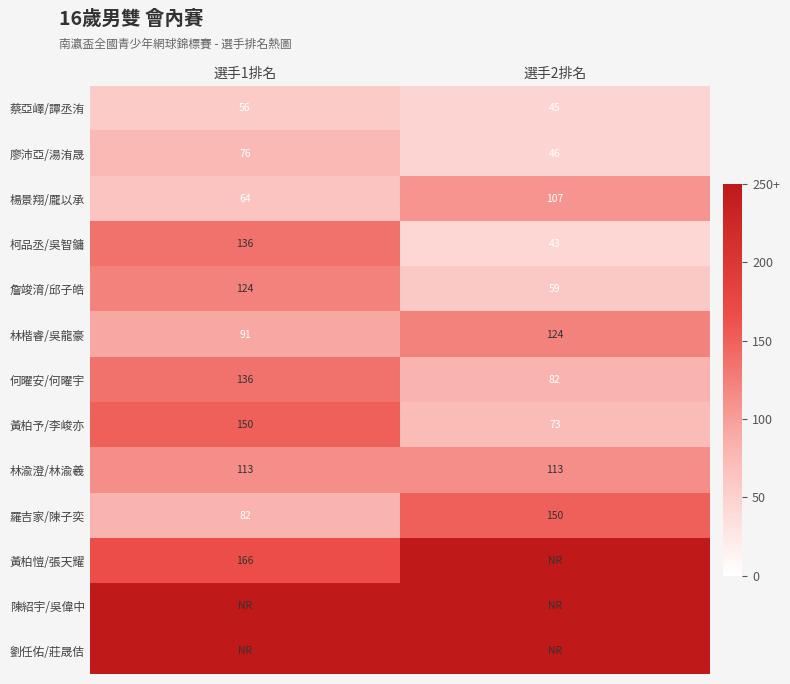

What is the average value of the 黃柏予/李峻亦 series?

112